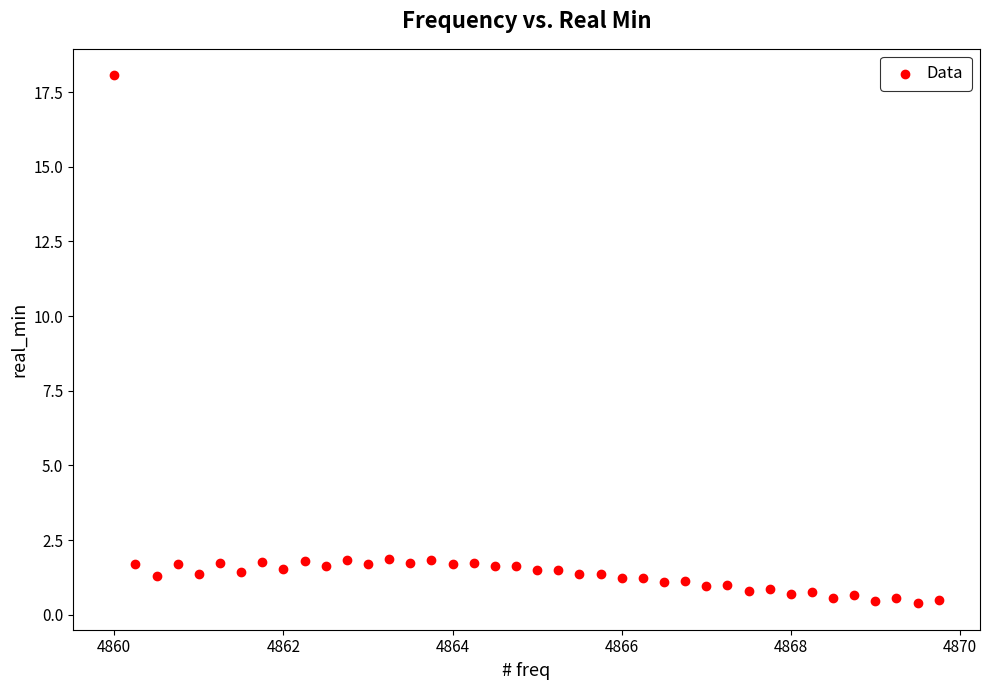

What is the range of Y values (max minus min)?

17.7